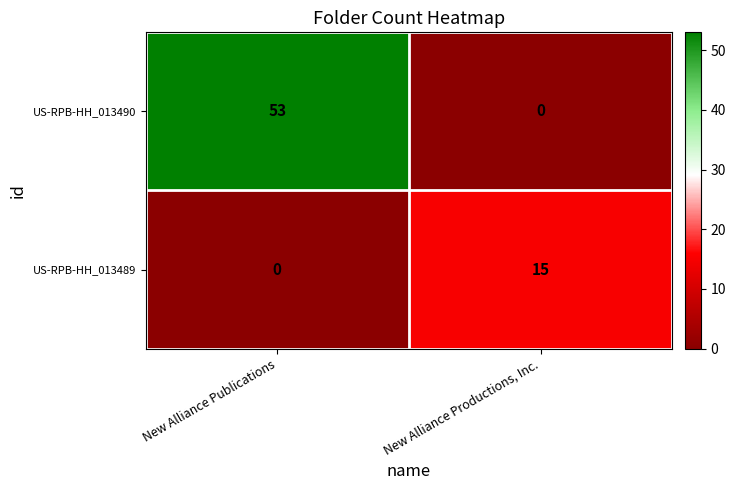

What is the sum of the US-RPB-HH_013489 values at New Alliance Productions, Inc. and New Alliance Publications?

15